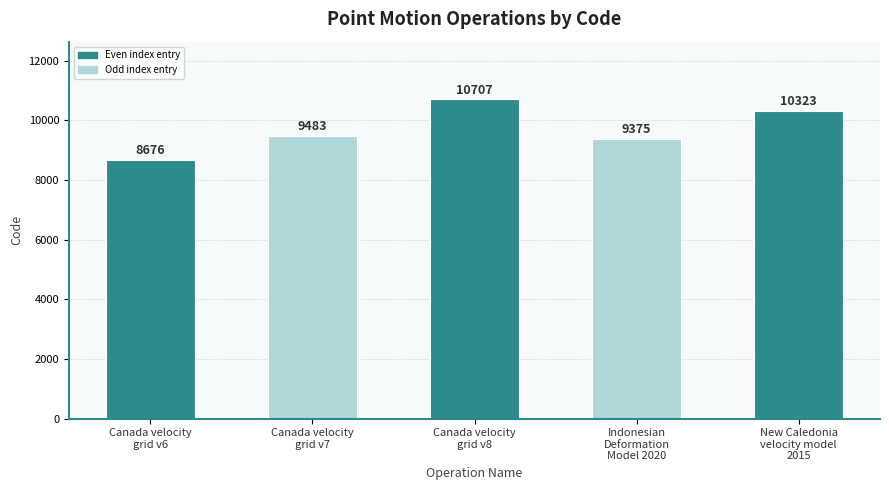

Between Canada velocity
grid v6 and Canada velocity
grid v7, which is larger?

Canada velocity
grid v7